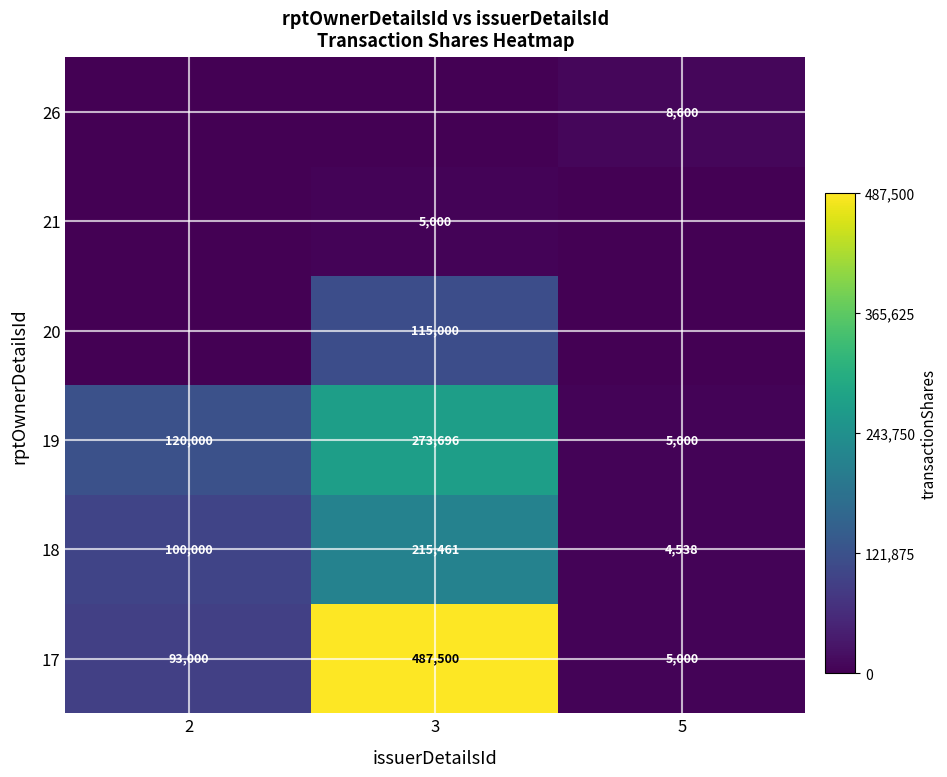

At which category does the chart reach its peak across all series?

3